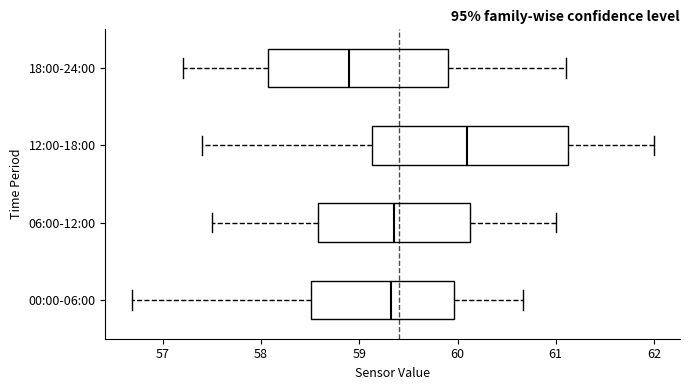

Which box has the furthest to the left median line?

18:00-24:00